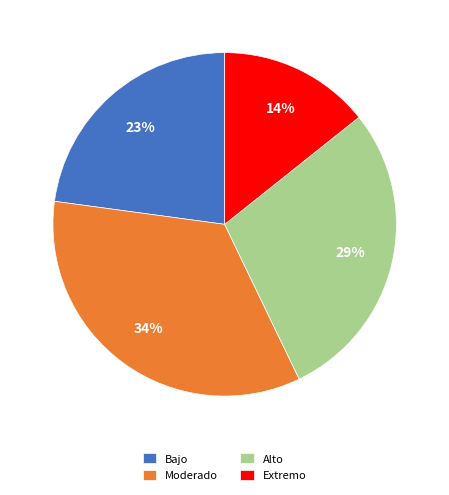

What percentage is the Bajo slice, to the nearest percent?

23%